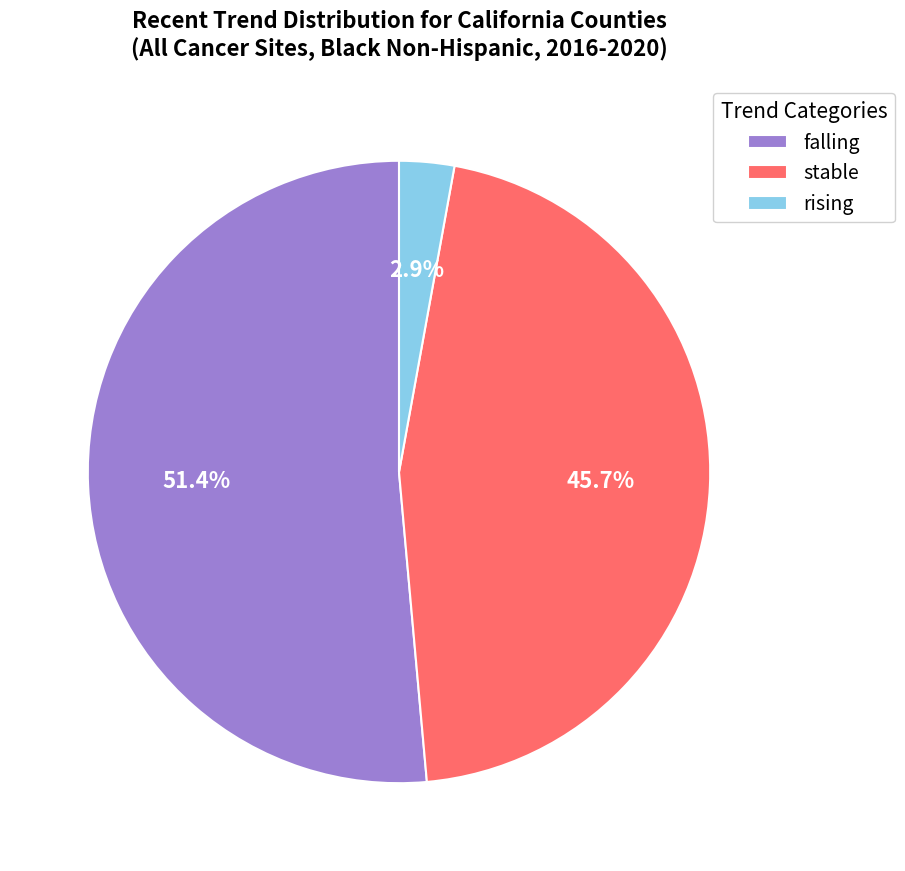

Which category has the smallest portion of the pie?

rising